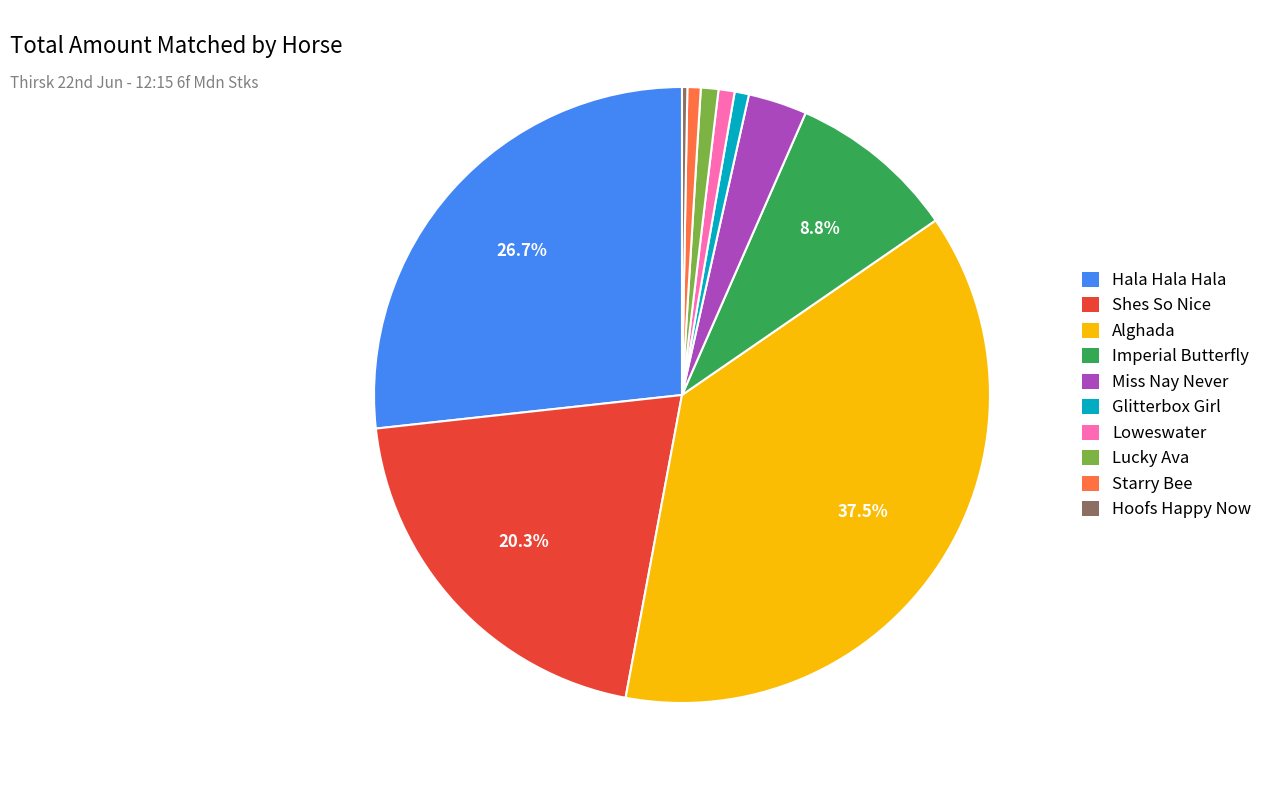

To the nearest percent, what portion does Starry Bee represent?

1%